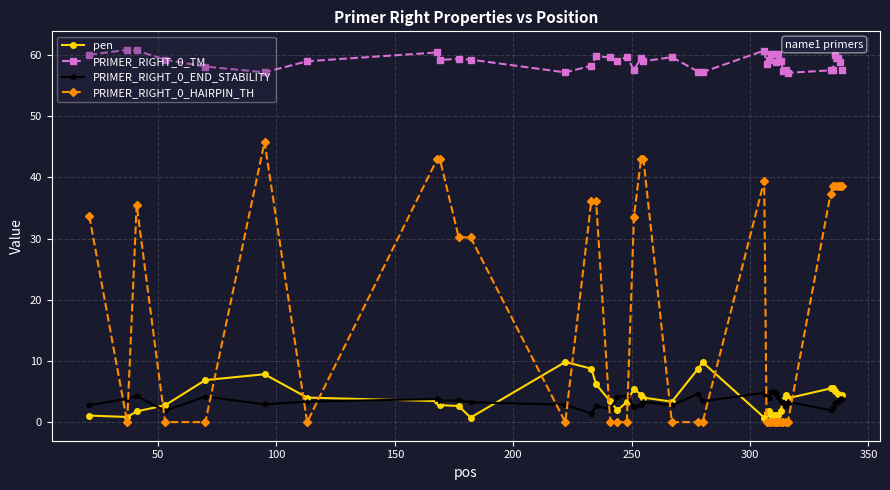

What is the highest value of the PRIMER_RIGHT_0_HAIRPIN_TH series?

45.8